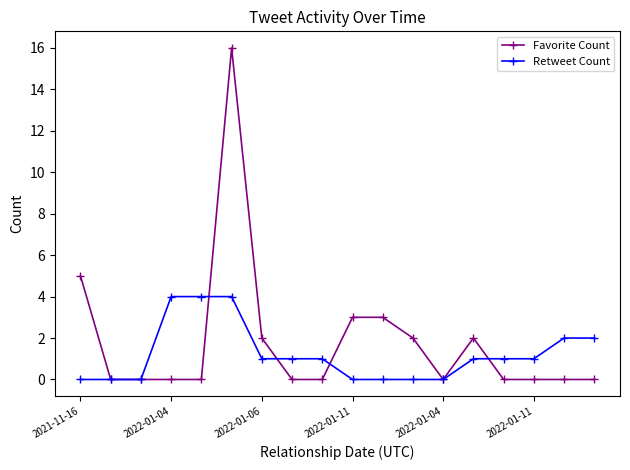

Rank the series by their maximum value, from lowest to highest.

Retweet Count, Favorite Count